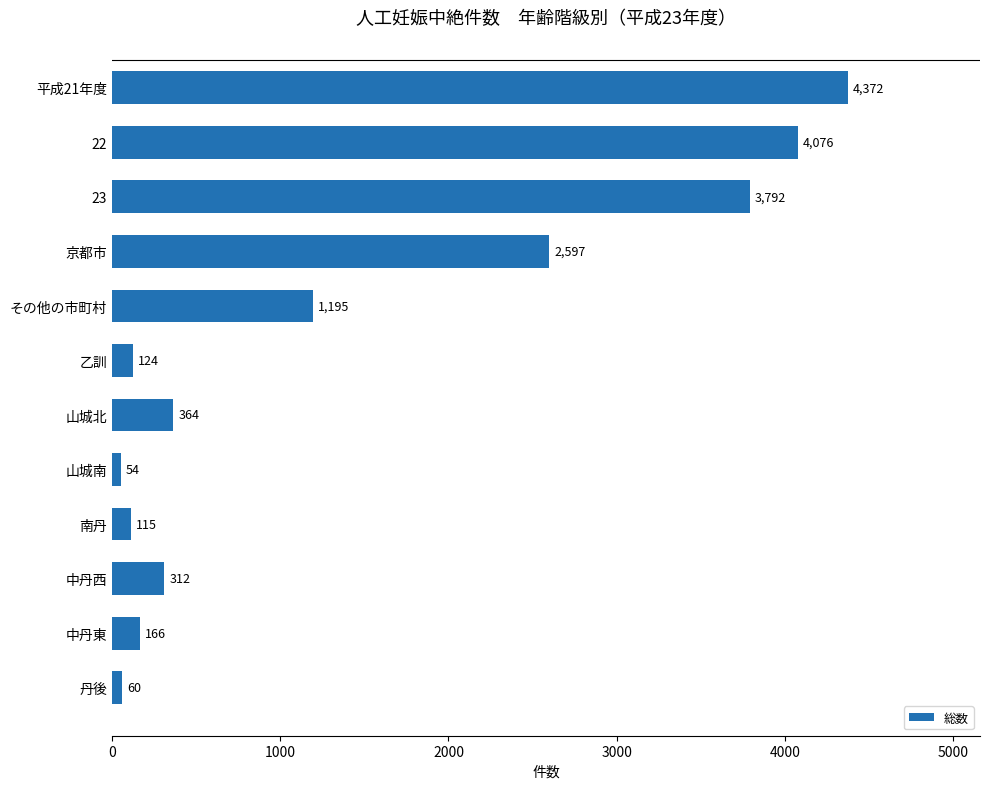

Which category has the lowest value across all series?

山城南